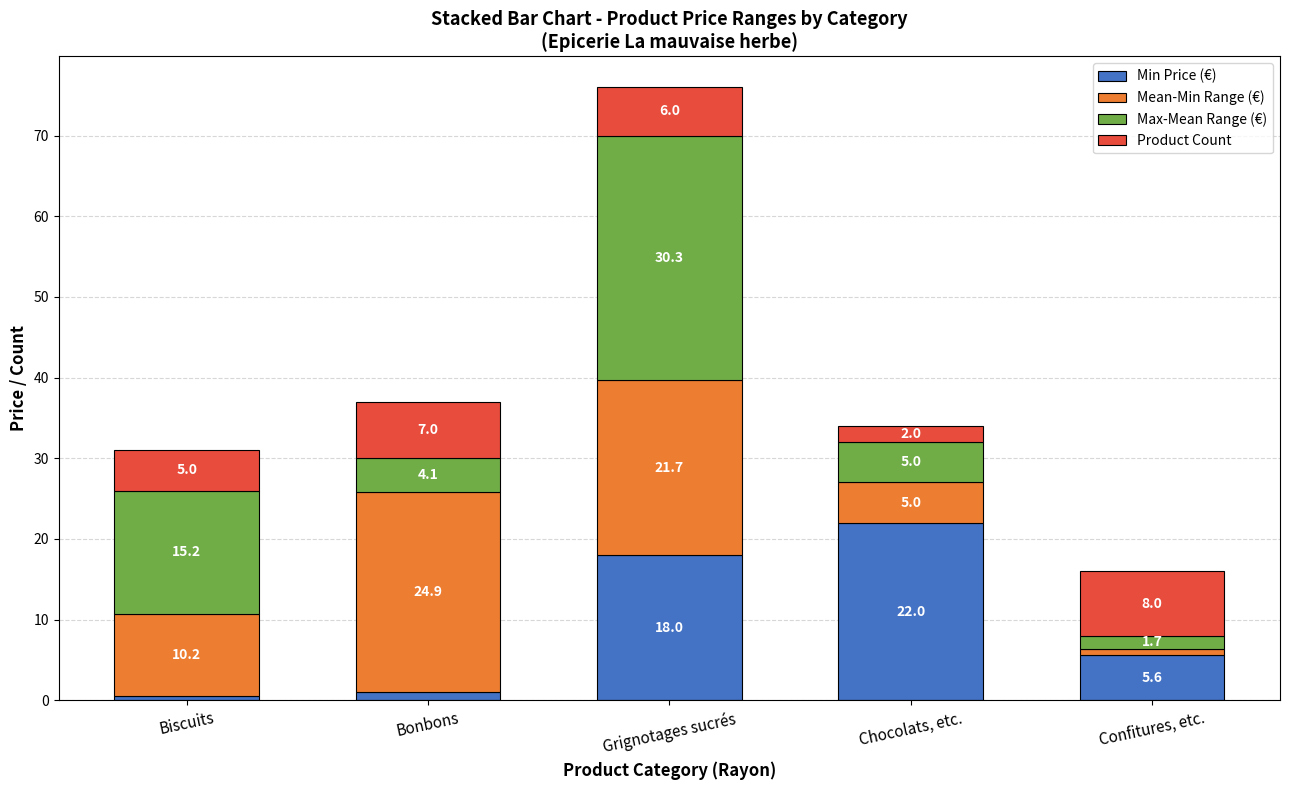

At which category is the sum across all series the highest?

Grignotages sucrés